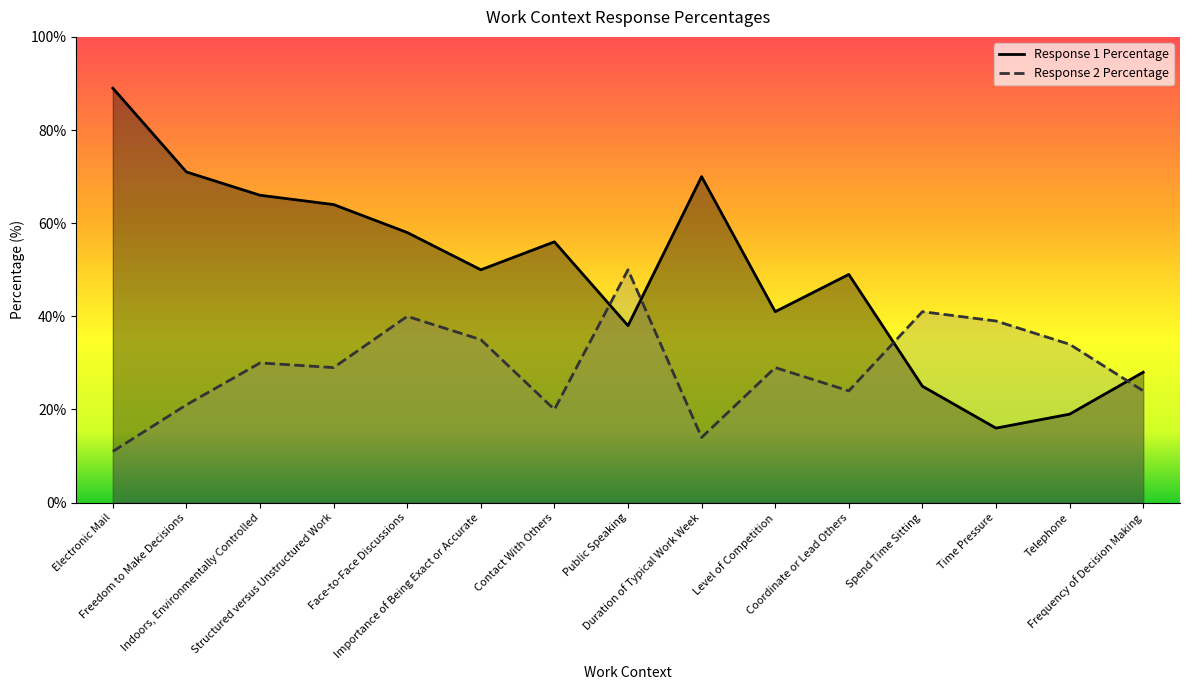

What position from the left is Contact With Others?

7